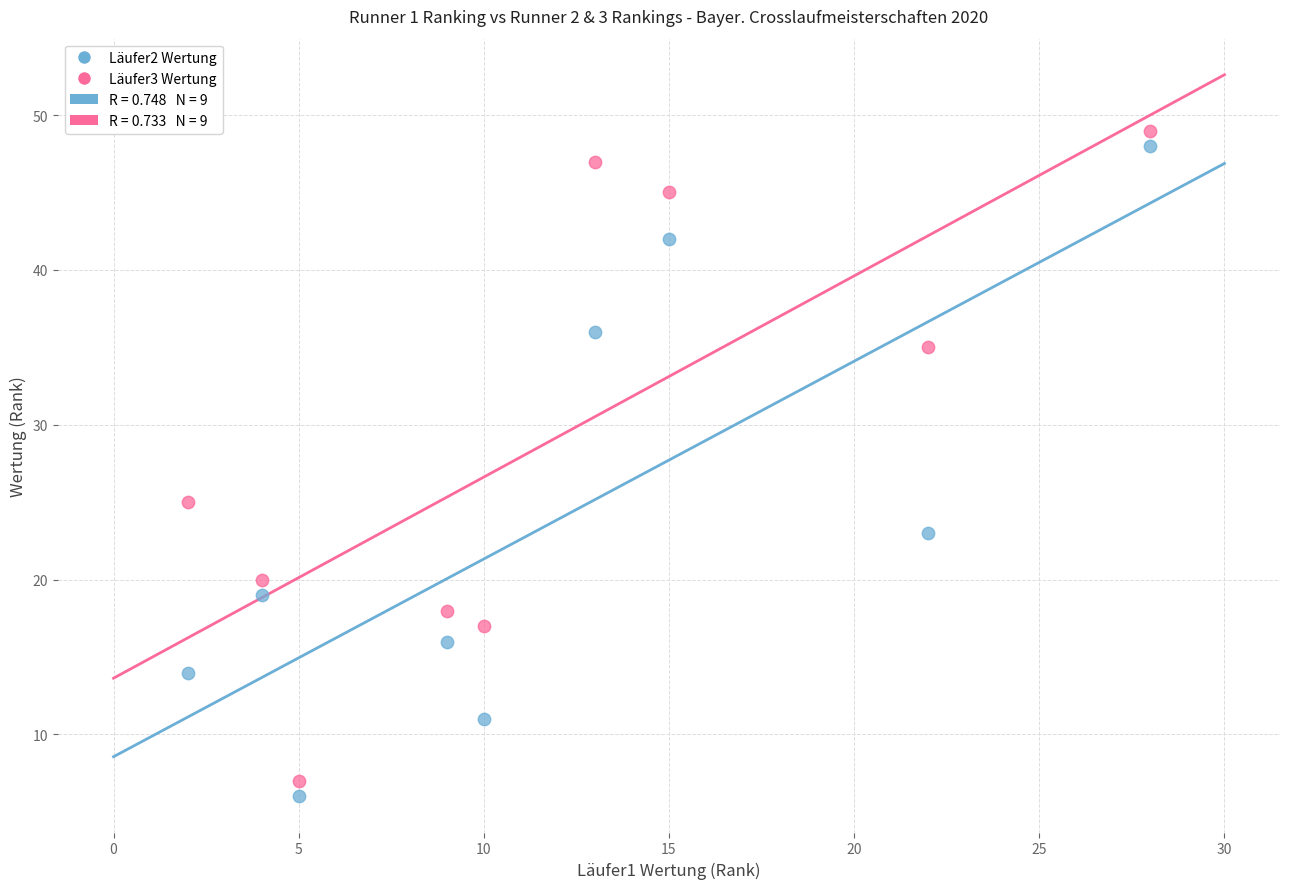

Which series contains the lowest Y value?

Läufer2 Wertung